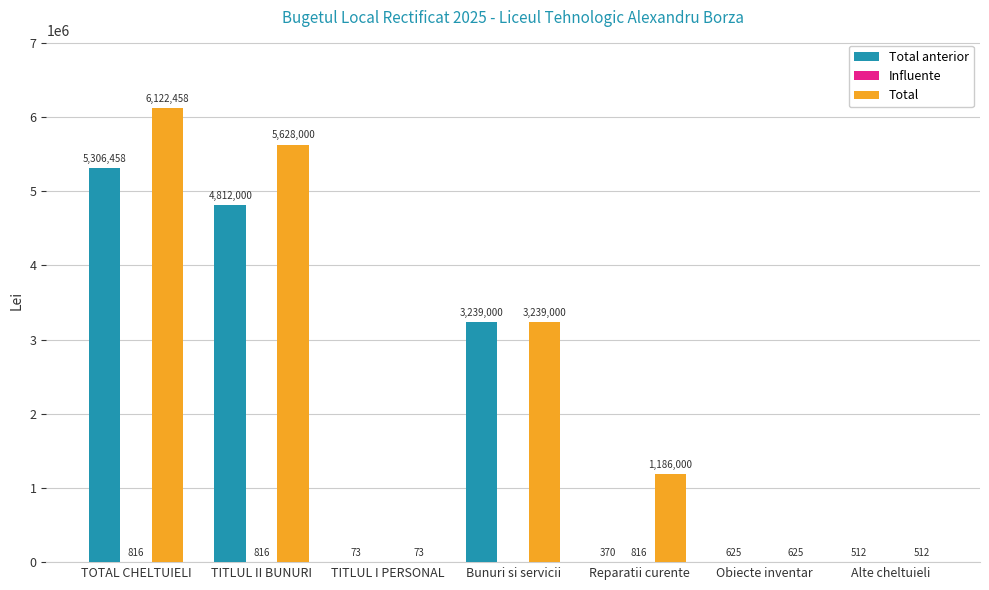

True or false: Total has a value of 512 at Alte cheltuieli.

True